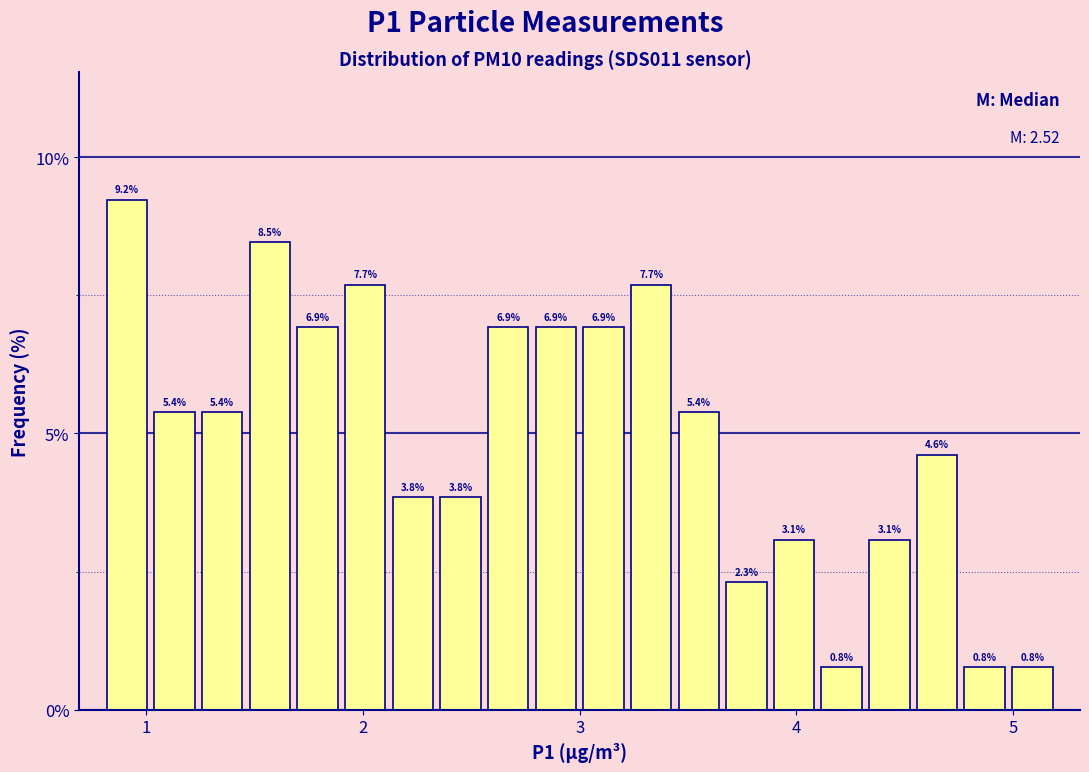

Around what value on the x-axis is the tallest bar? Give the approximate position of its centre, as read against the axis.

0.9